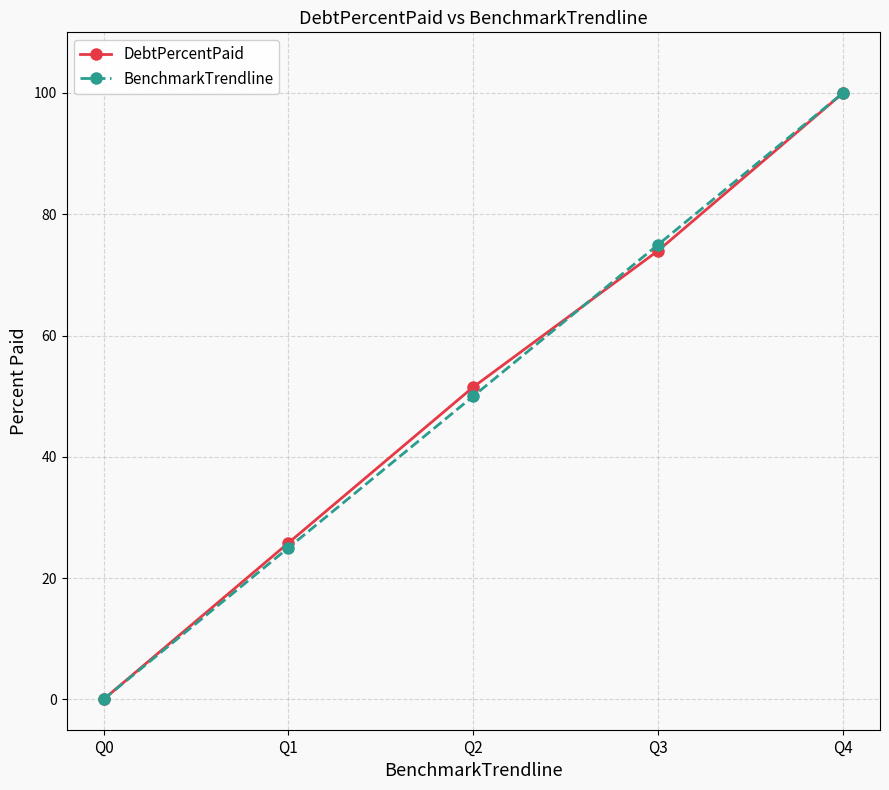

At which category is the sum across all series the highest?

Q4